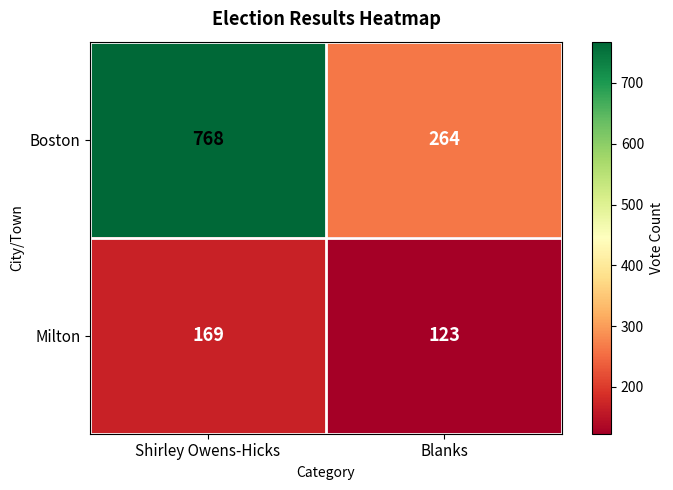

What value does the Boston series have at Blanks?

264